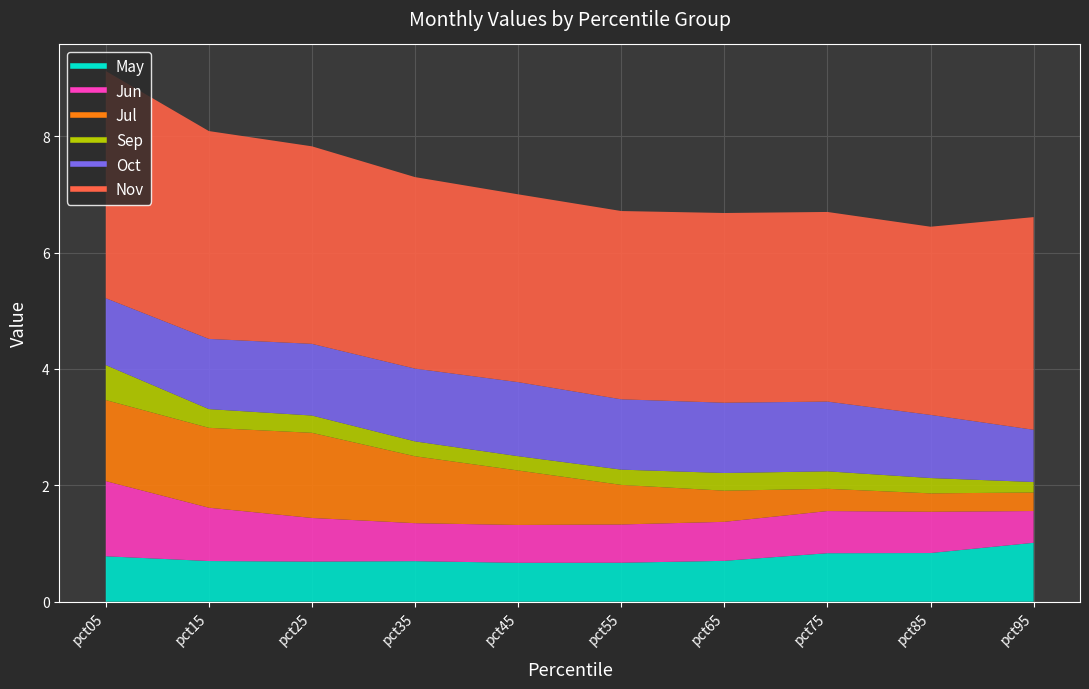

Is it true that Sep equals 0.4 at pct45?

False